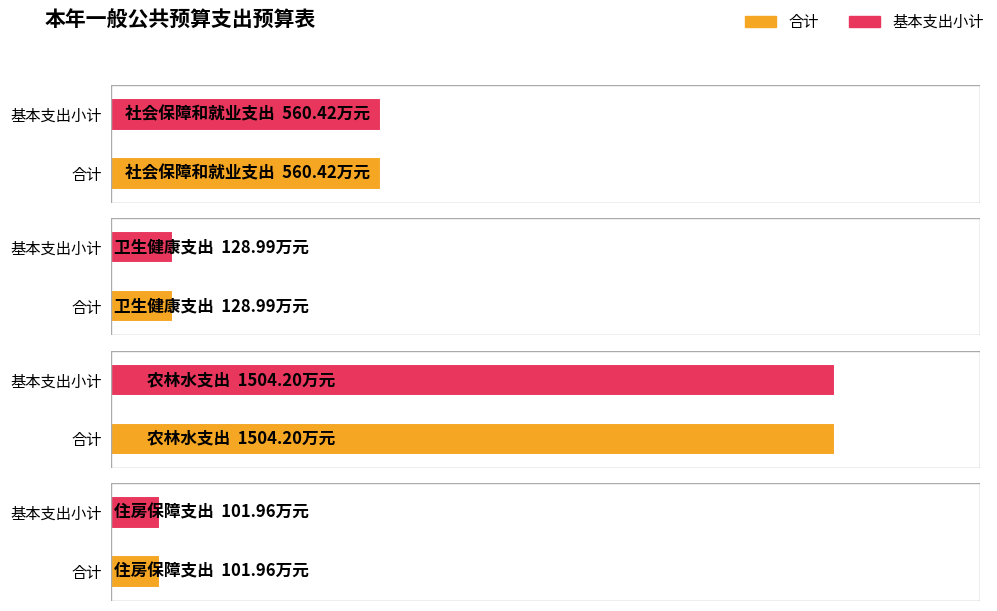

Reading left to right, transcribe all the data shown in this chart.

合计: 560.4	129.0	1504.2	102.0
基本支出小计: 560.4	129.0	1504.2	102.0